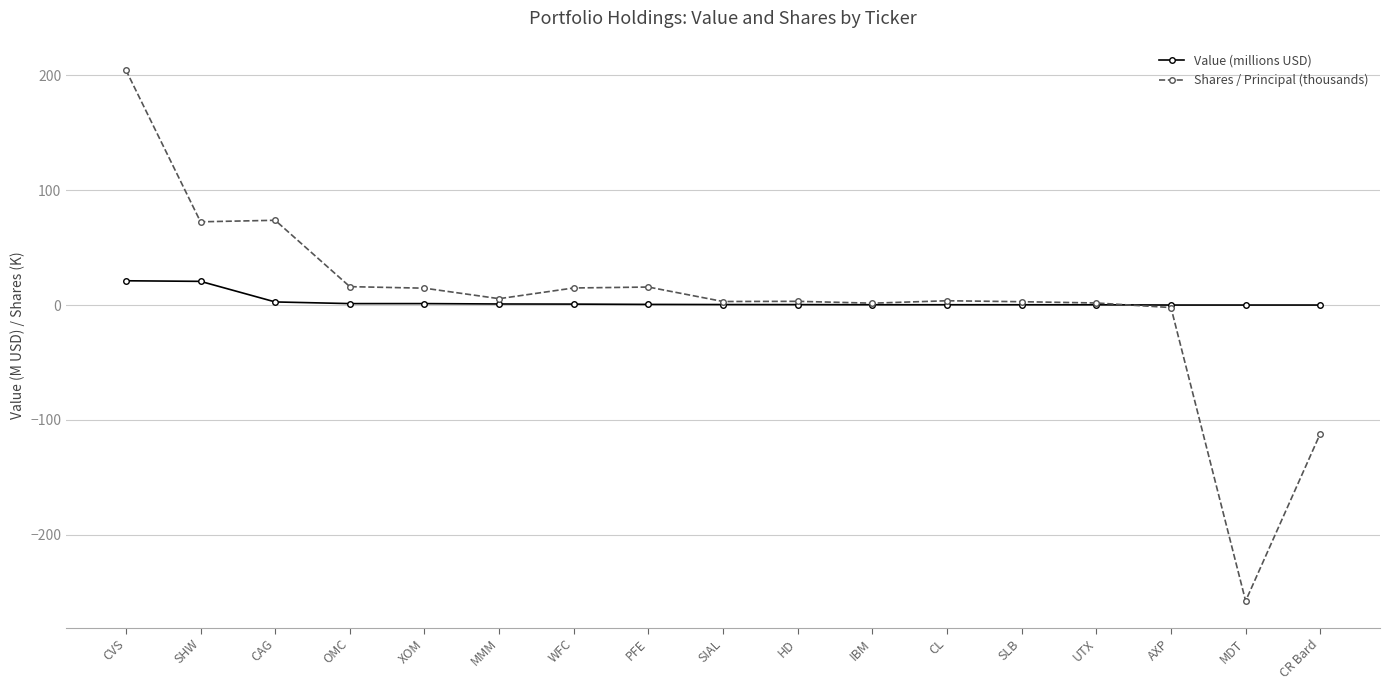

How many categories are shown in the chart?

17